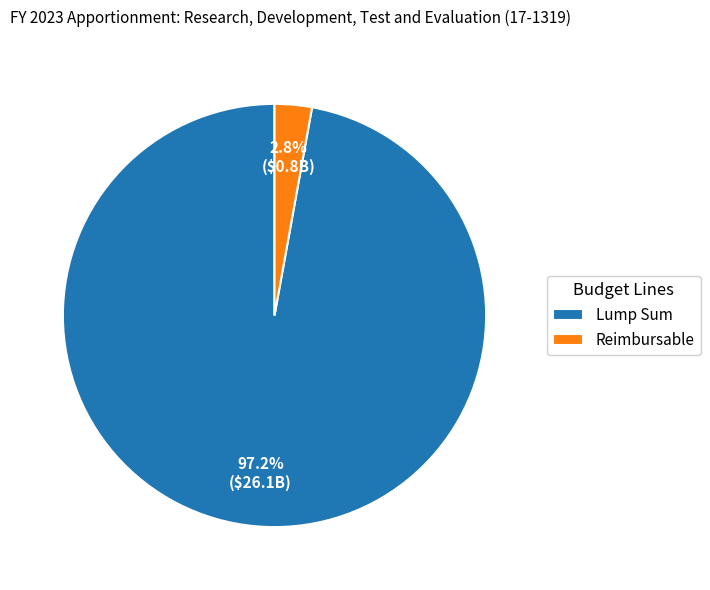

To the nearest percent, what percentage of the pie is Lump Sum?

97%